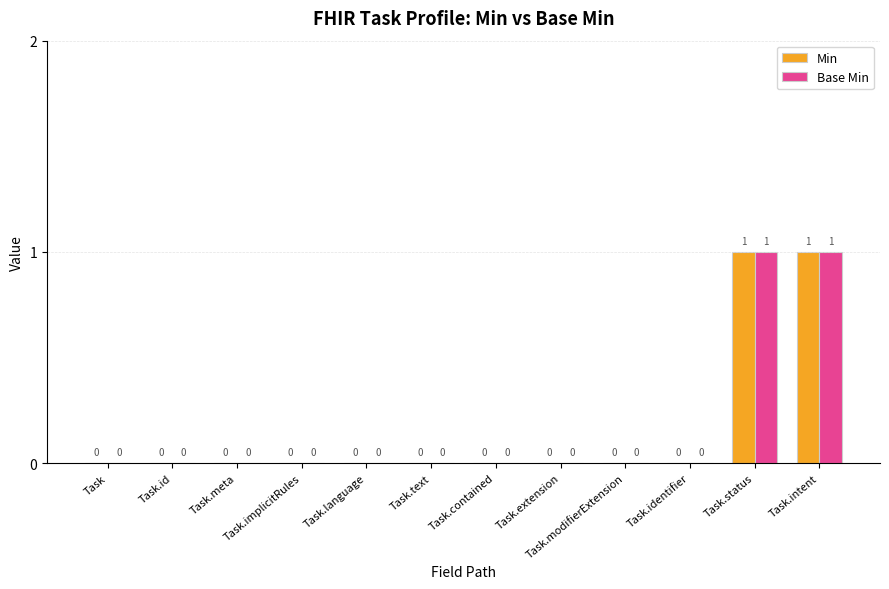

True or false: Base Min has a value of 0 at Task.extension.

True